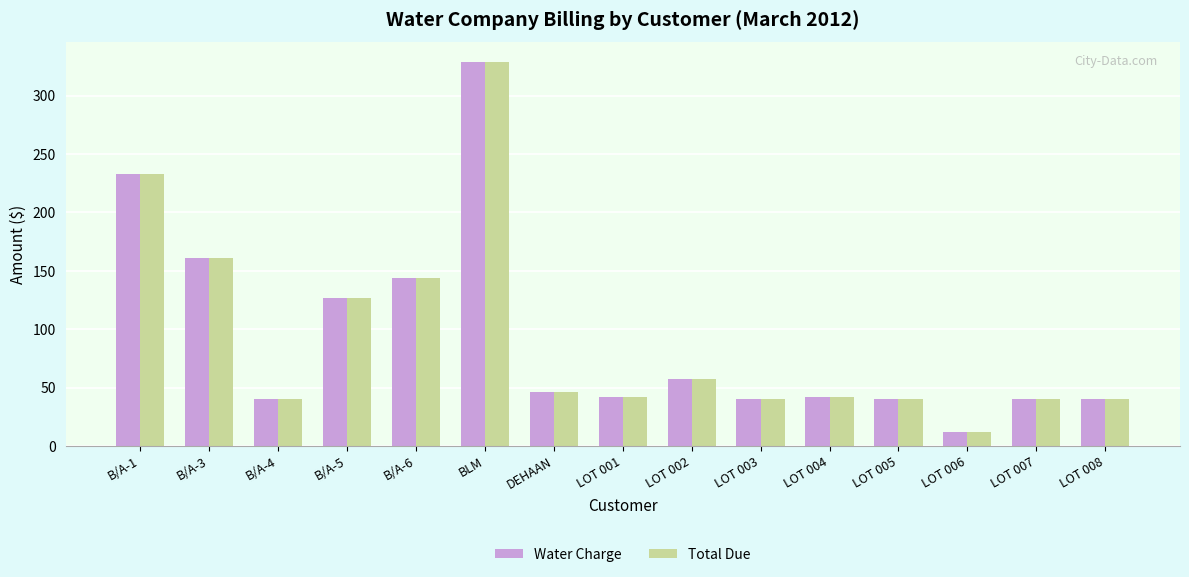

What is the value of the Total Due bar at the 1st from the left?

233.0